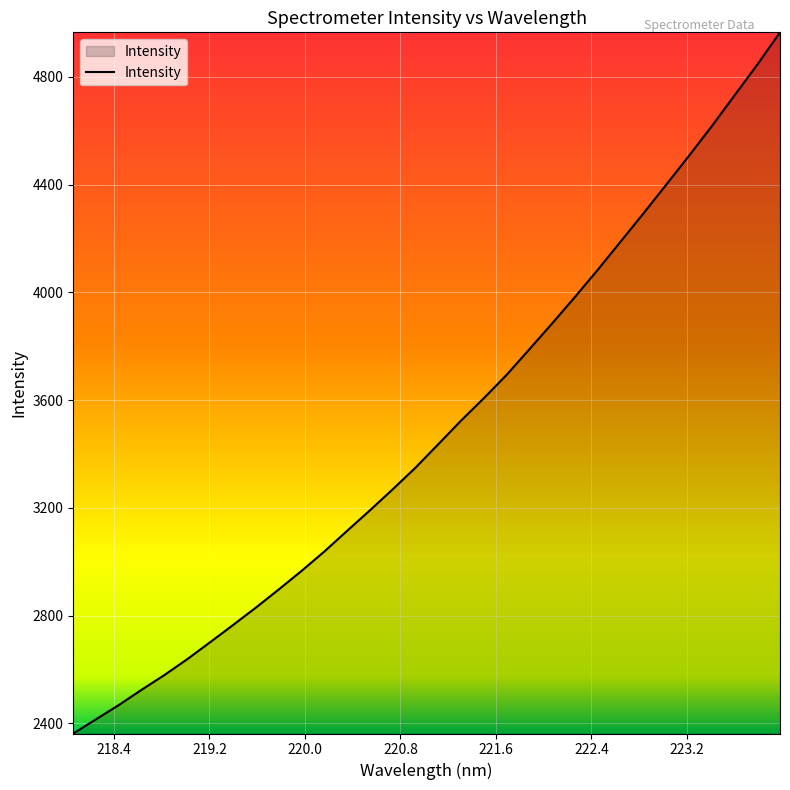

What is the difference between the maximum and minimum values?

2603.0